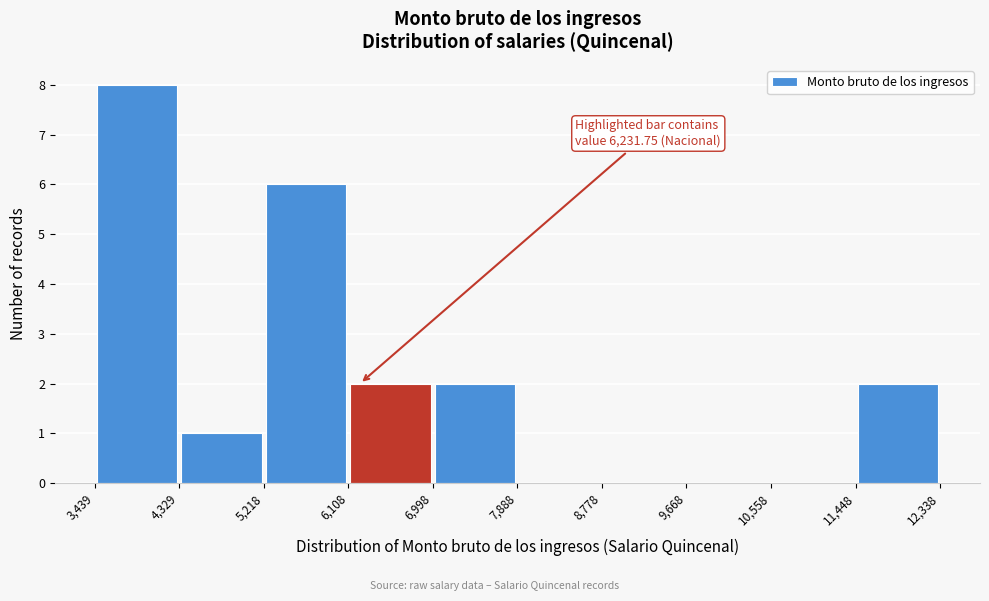

Over which range of the x-axis is the bar tallest?

3,439 to 4,329